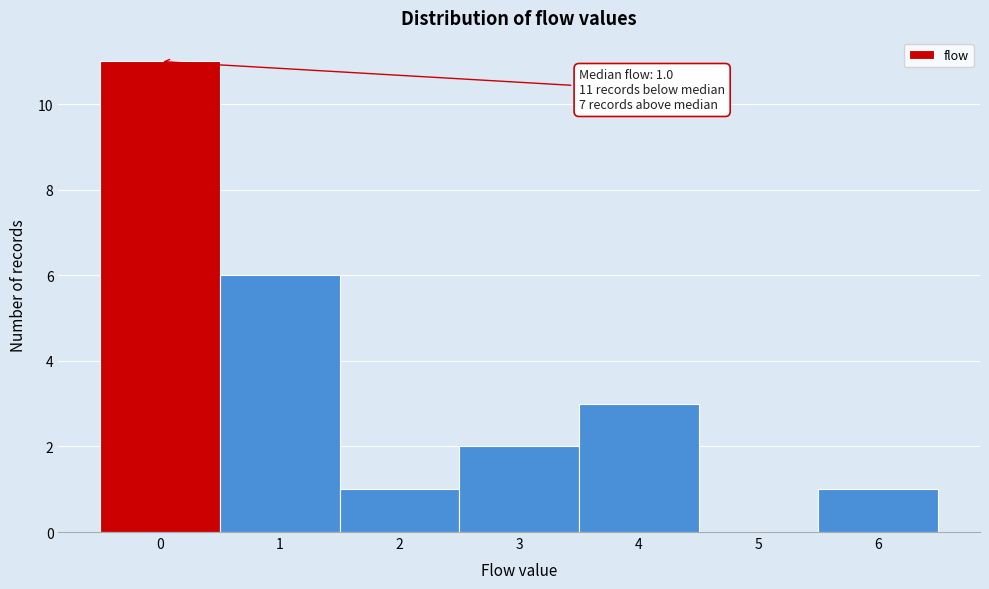

Over which range of the x-axis is the bar tallest?

-0.5 to 0.5